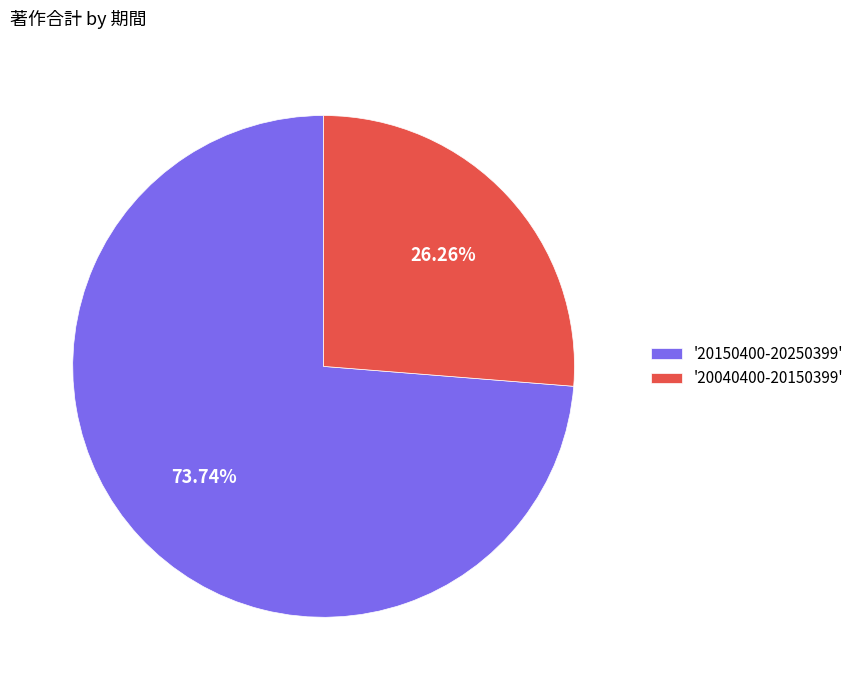

Rank the categories by value from highest to lowest.

'20150400-20250399', '20040400-20150399'